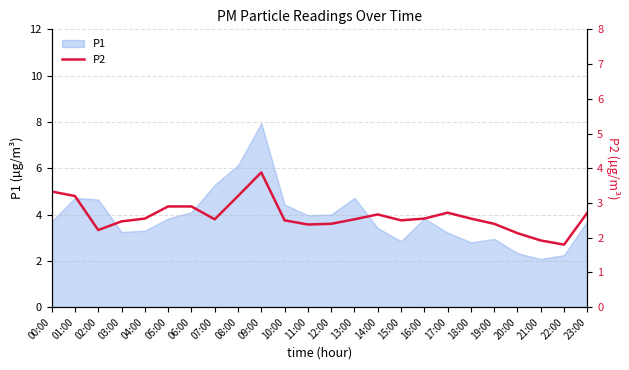

The P1 series shows 5.5 at 23:00. True or false?

False